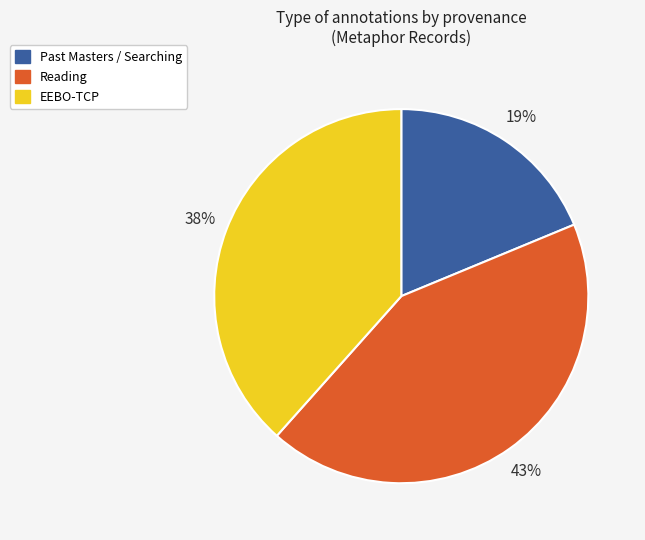

Rank the categories by value from highest to lowest.

Reading, EEBO-TCP, Past Masters / Searching